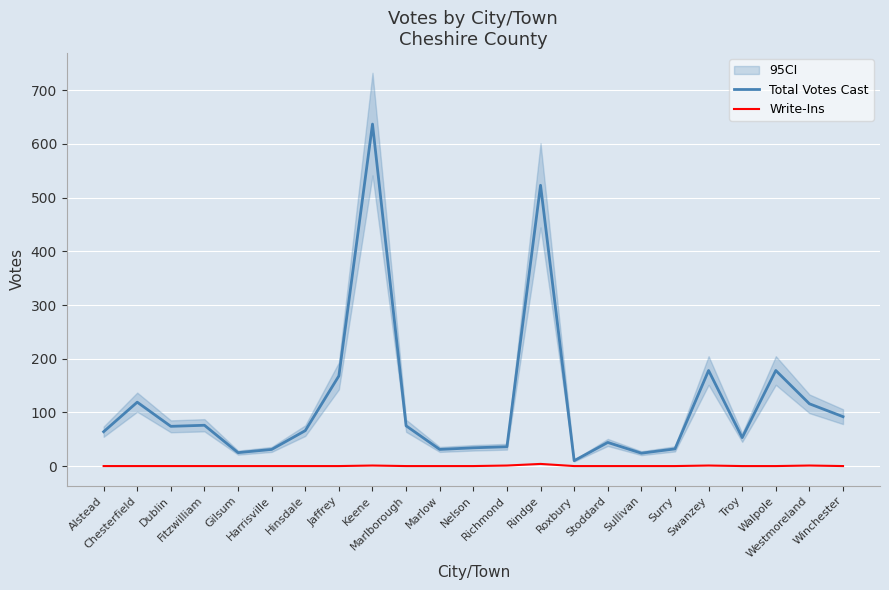

What is the difference between the highest and lowest values at Nelson?

34